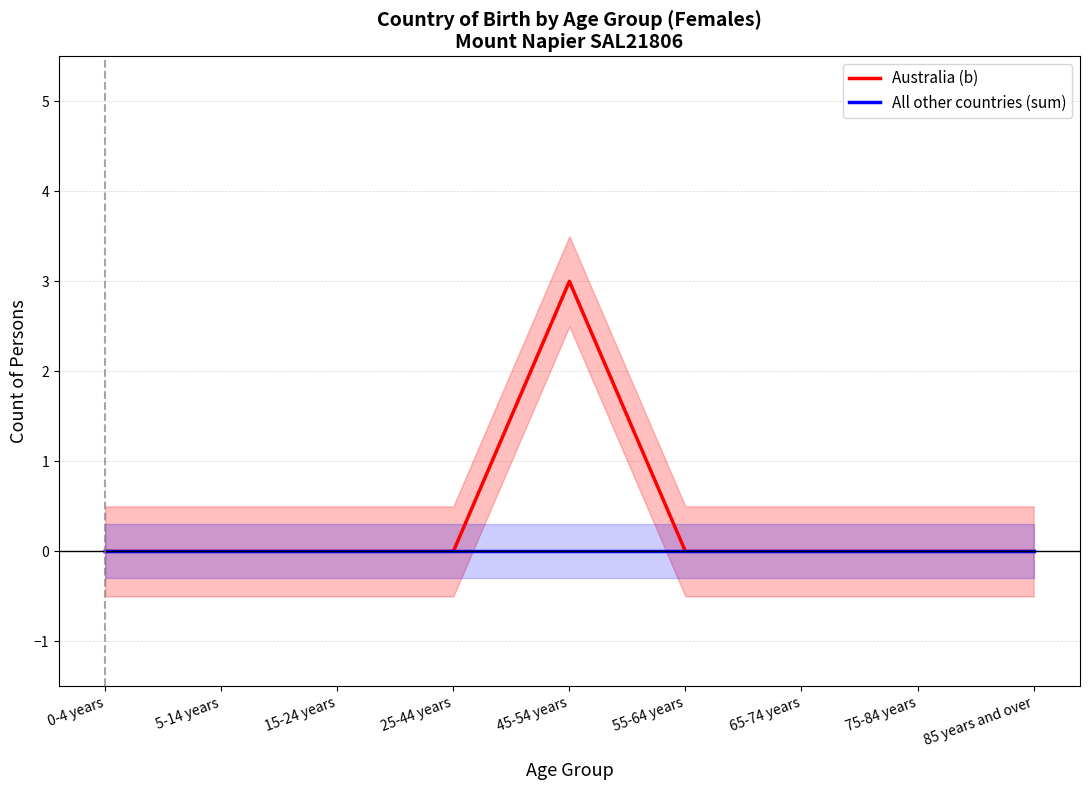

True or false: All other countries (sum) has a value of 0 at 45-54 years.

True